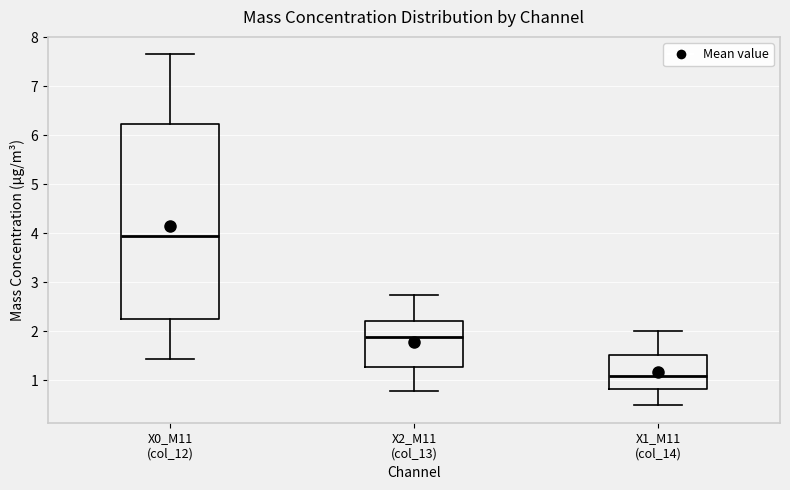

Reading left to right, read every box against the y-axis: the position of its median line, the range the box covers, and the ends of its whiskers. The values are not printed on the chart, so give them approximately, as read against the axis.

X0_M11 (col_12): median 3.9, box 2.3 to 6.2, whiskers 1.4 to 7.7
X2_M11 (col_13): median 1.9, box 1.3 to 2.2, whiskers 0.8 to 2.7
X1_M11 (col_14): median 1.1, box 0.8 to 1.5, whiskers 0.5 to 2.0